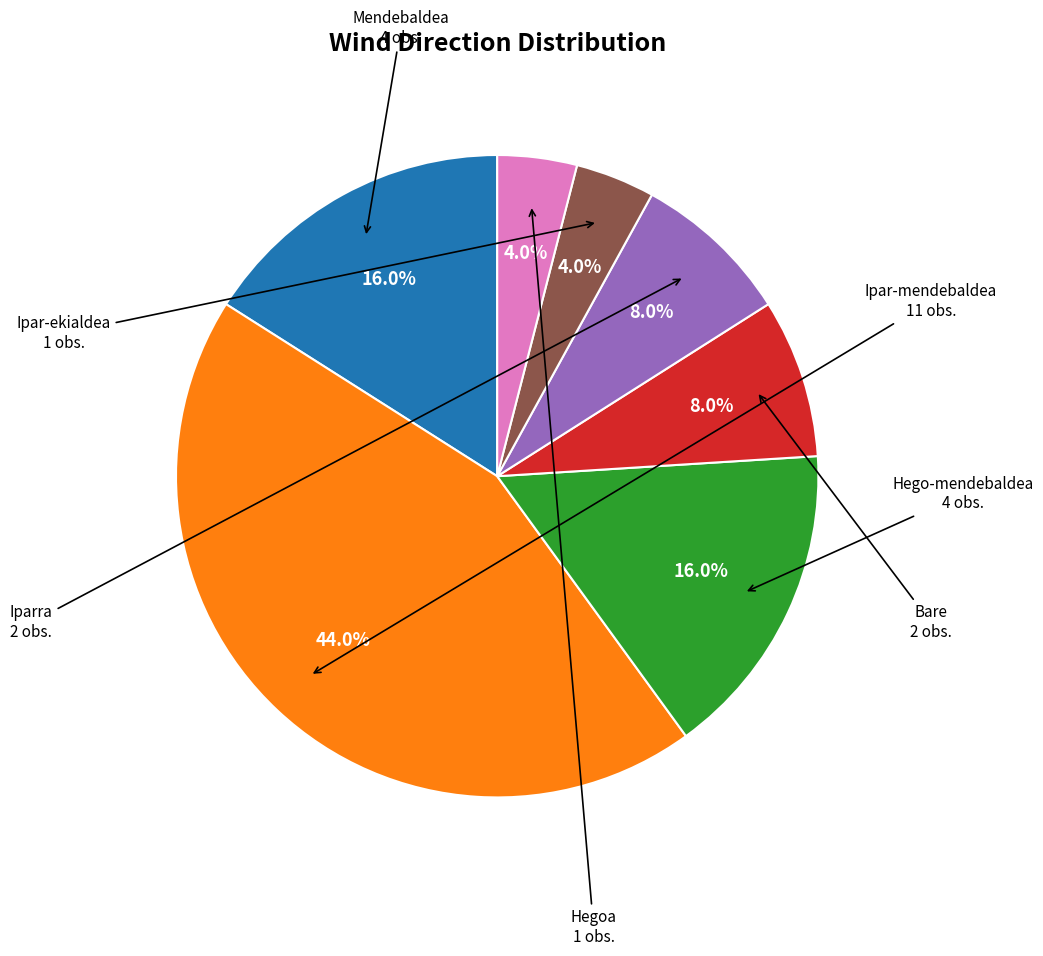

To the nearest percent, what is the difference between the largest and smallest slice percentages?

40%